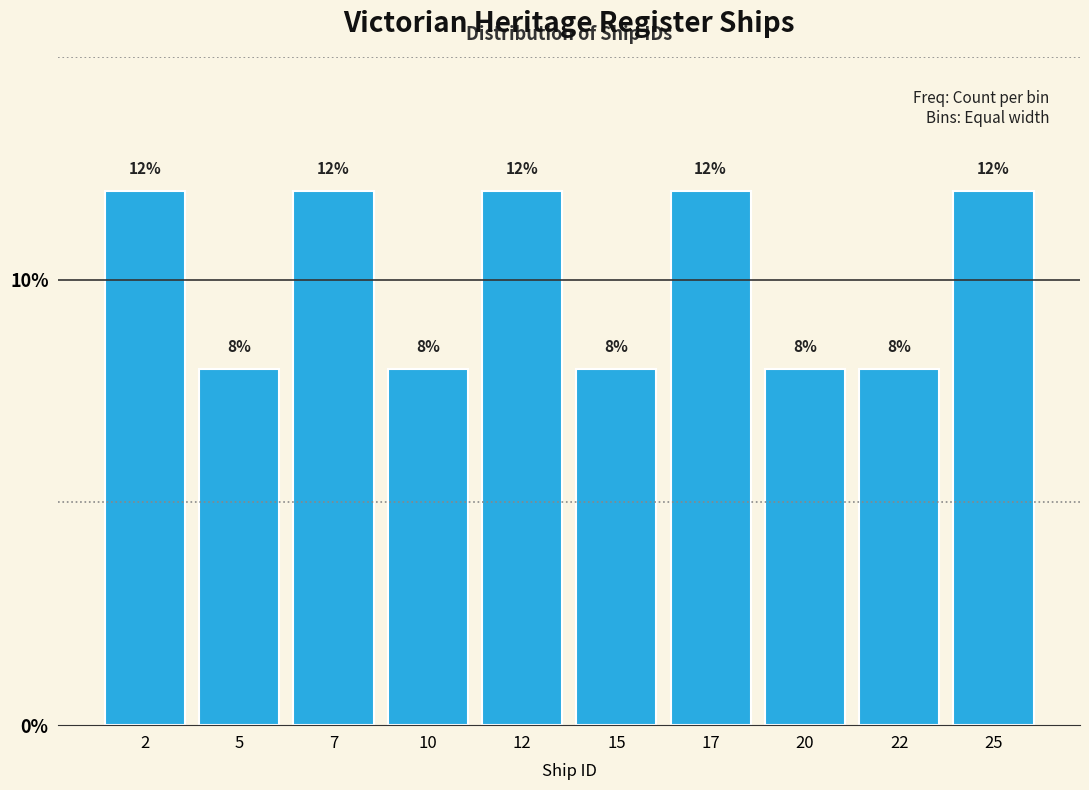

Reading left to right, transcribe this chart: for each bar, give the range it covers on the x-axis and its height.

1.0 to 3.5: 12
3.5 to 6.0: 8
6.0 to 8.5: 12
8.5 to 11.0: 8
11.0 to 13.5: 12
13.5 to 16.0: 8
16.0 to 18.5: 12
18.5 to 21.0: 8
21.0 to 23.5: 8
23.5 to 26.0: 12